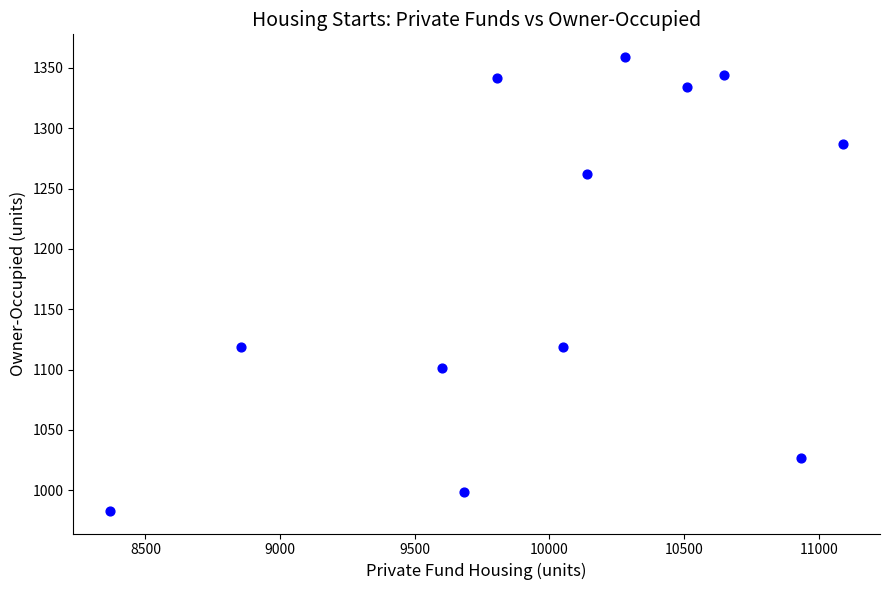

What is the range of Y values (max minus min)?

376